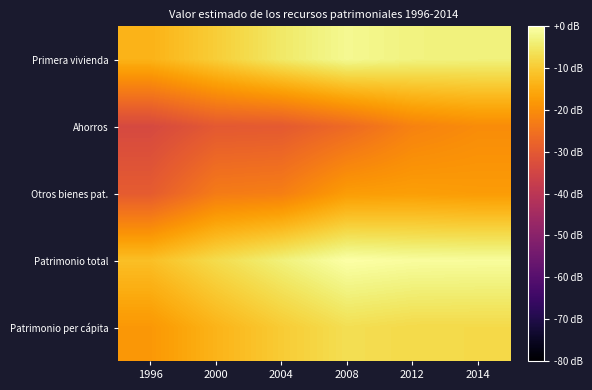

Between 1996 and 2014, which series saw the biggest shift?

Ahorros